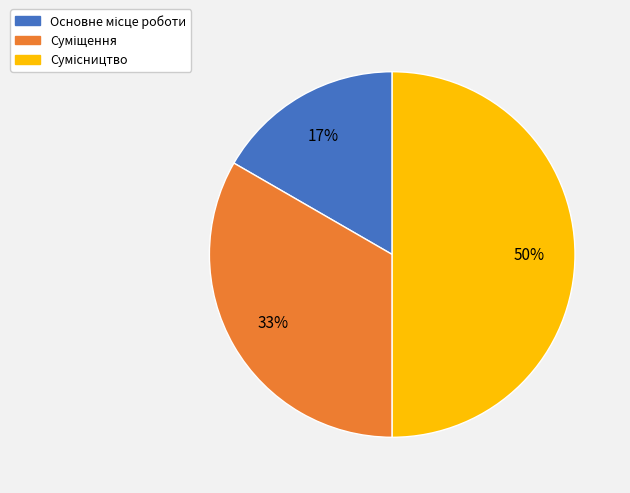

Count the number of slices in the pie.

3